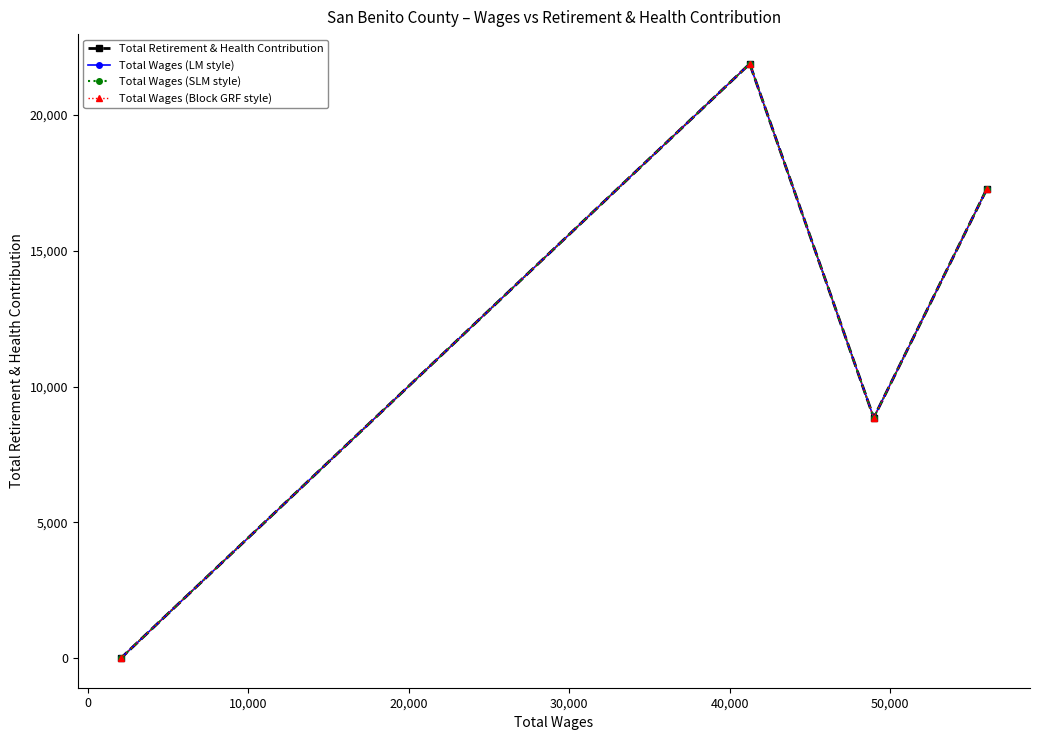

Does the chart have visible grid lines?

No